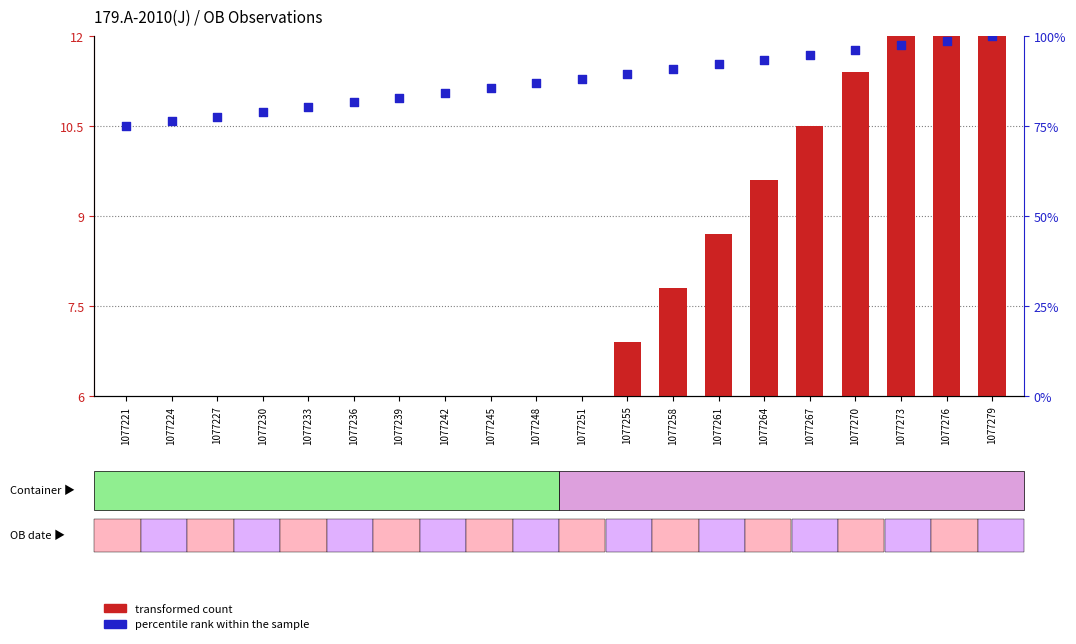

Is the value of transformed count at 1077264 greater than the value of percentile rank within the sample at 1077221?

No